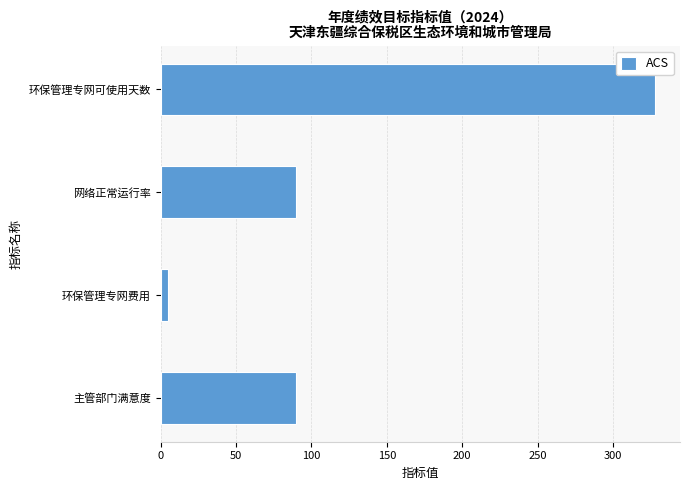

The chart shows a value of 90.0 at 网络正常运行率. True or false?

True